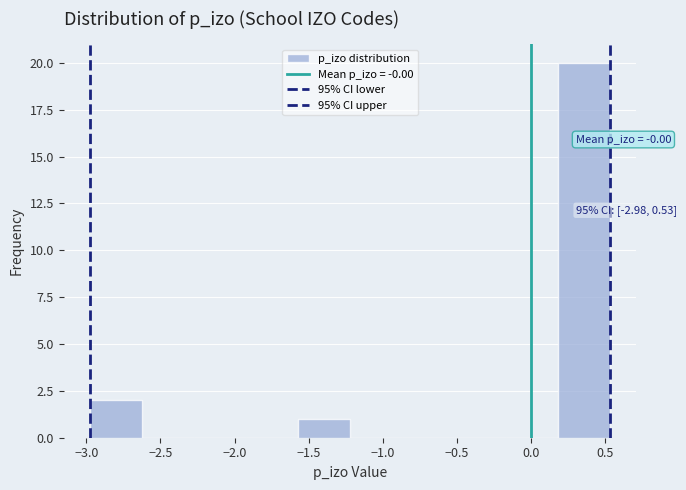

Which range on the x-axis has the tallest bar?

0.20 to 0.55